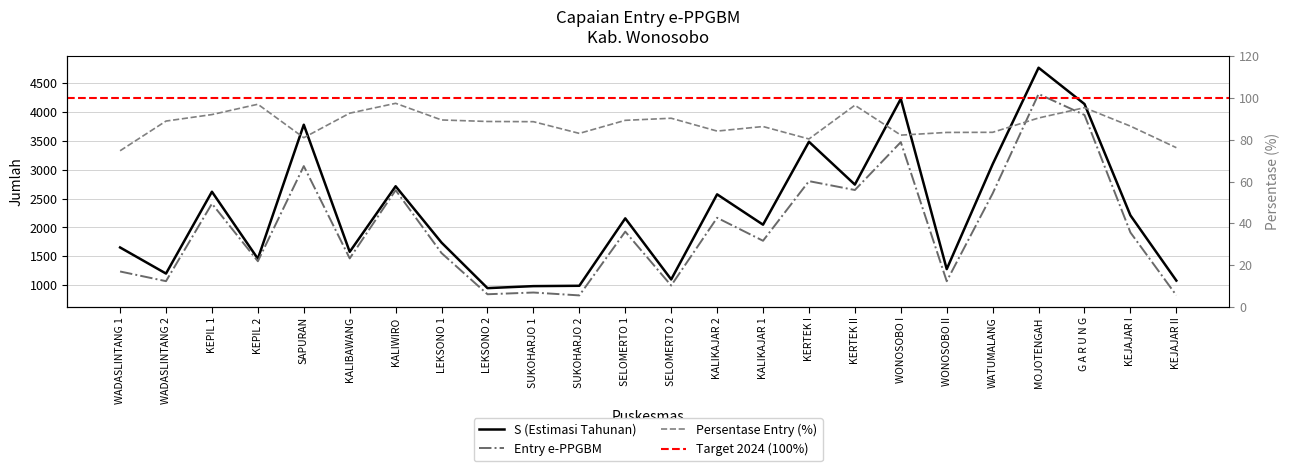

At which label does Persentase Entry (%) reach its peak?

KALIWIRO